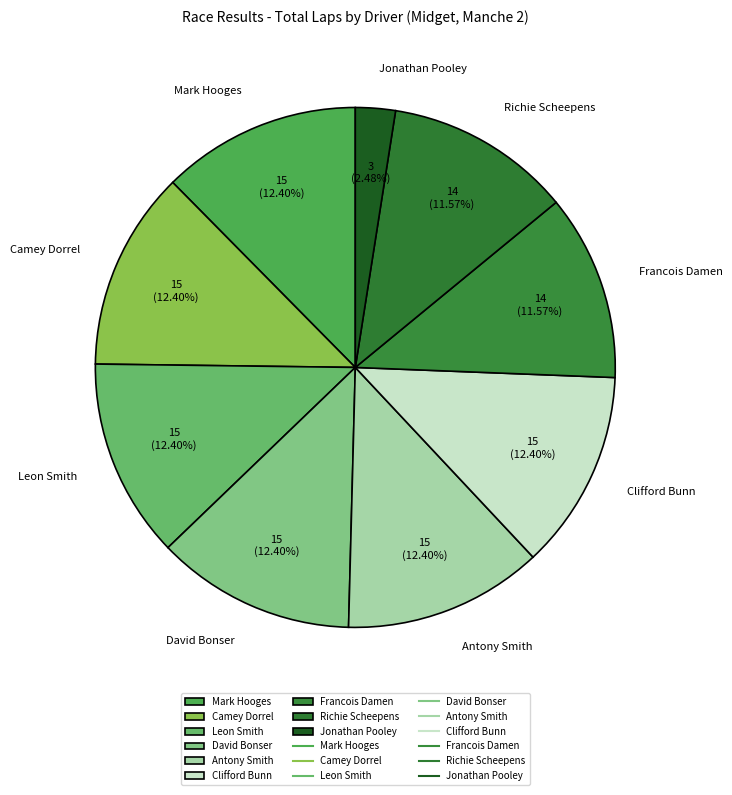

Which category has the smallest portion of the pie?

Jonathan Pooley